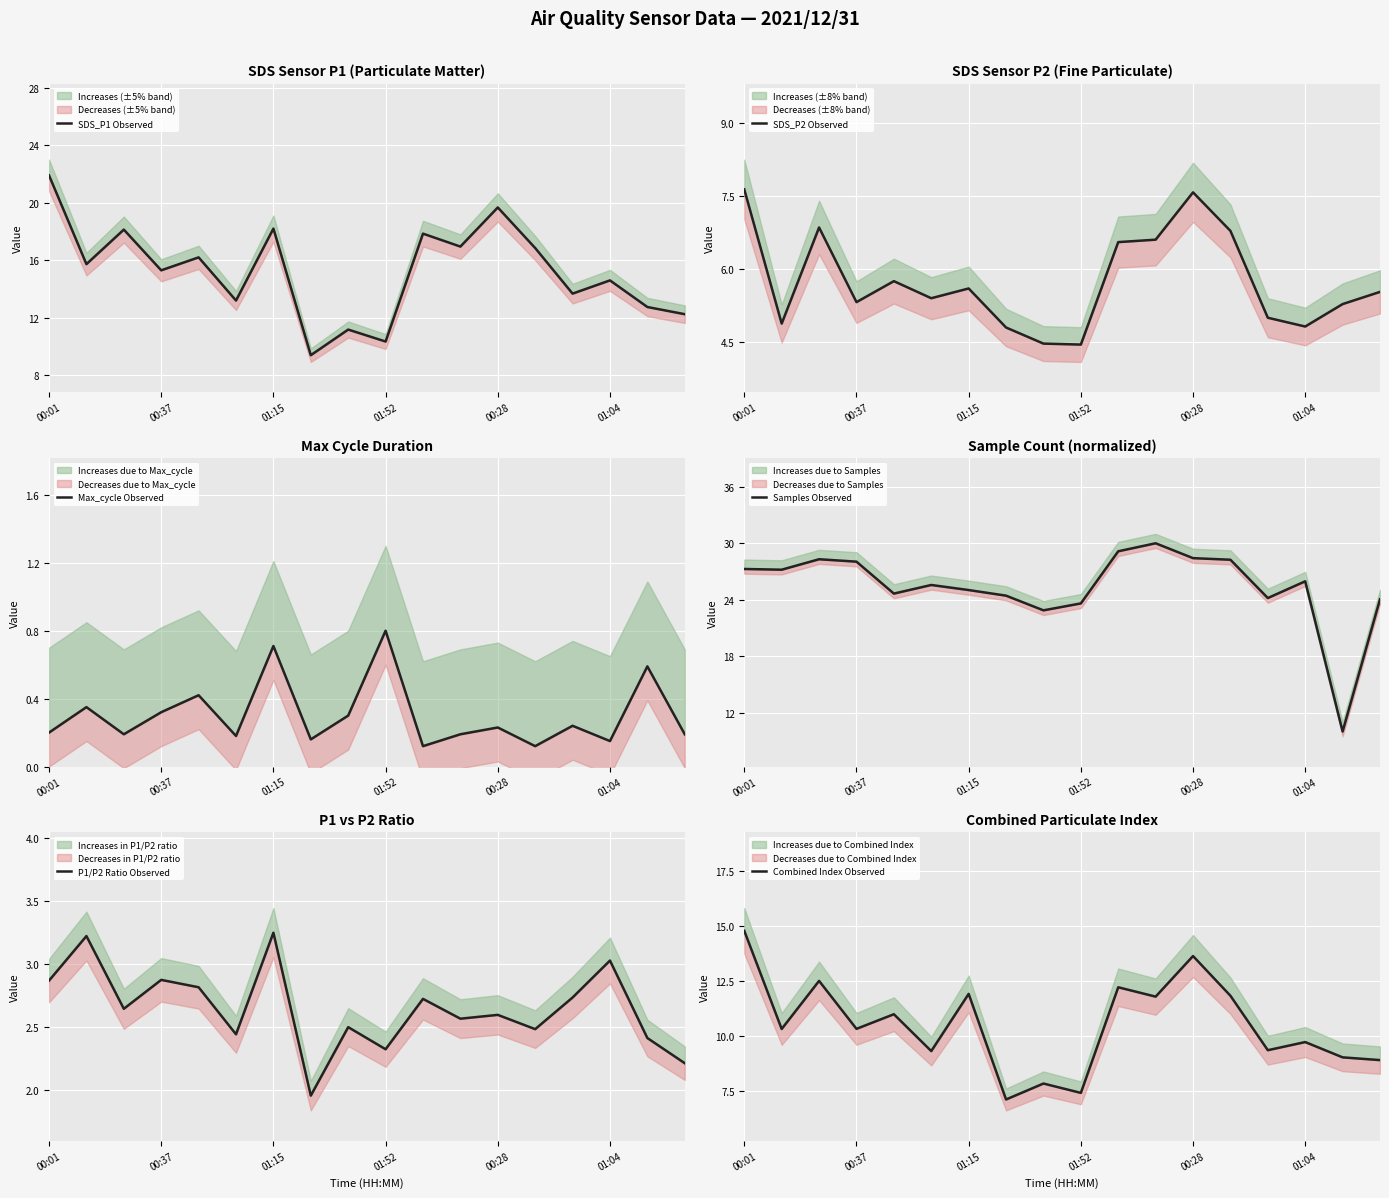

How many values in the P1/P2 Ratio Observed series exceed 2?

17